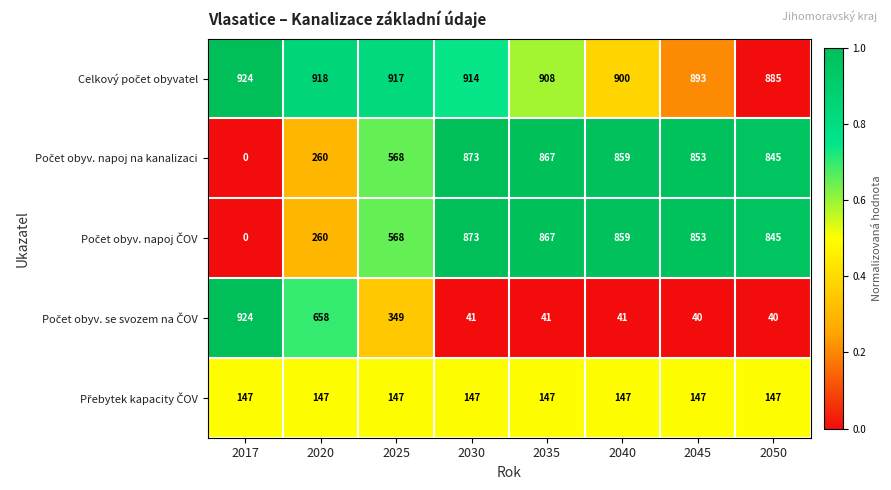

What is the greatest value displayed?

924